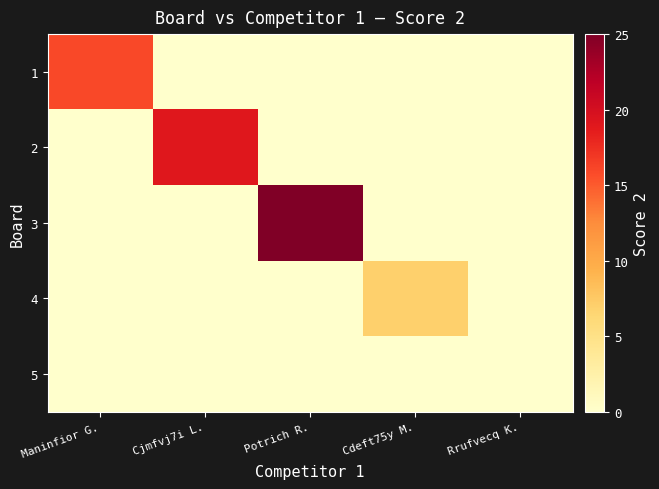

Rank the series by their maximum value, from highest to lowest.

3, 2, 1, 4, 5